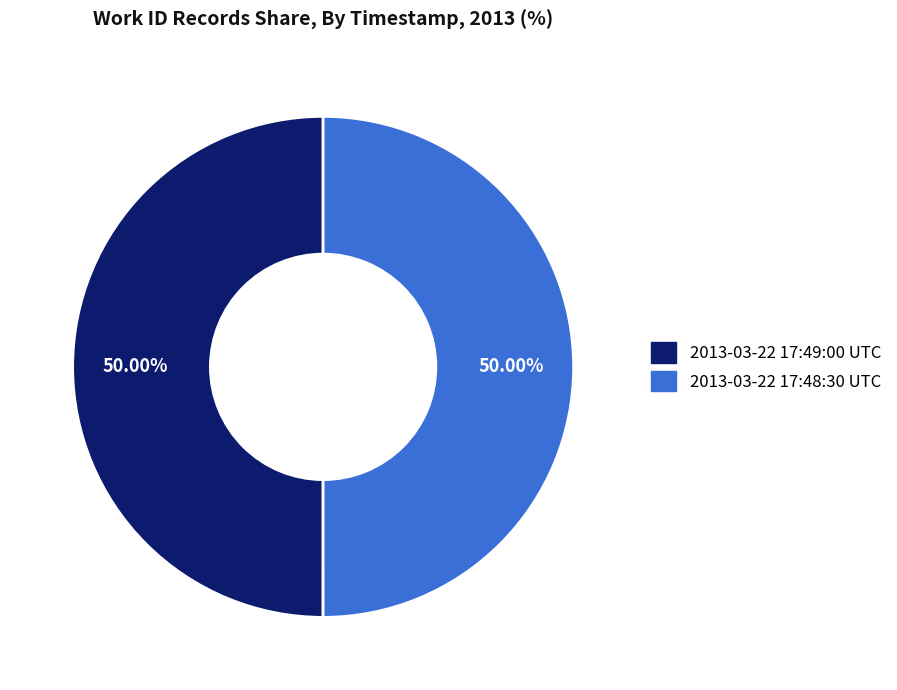

Count the number of slices in the pie.

2